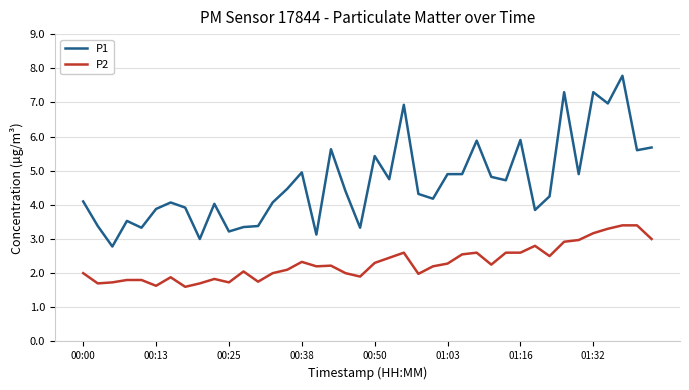

True or false: P2 and P1 intersect in this chart.

False